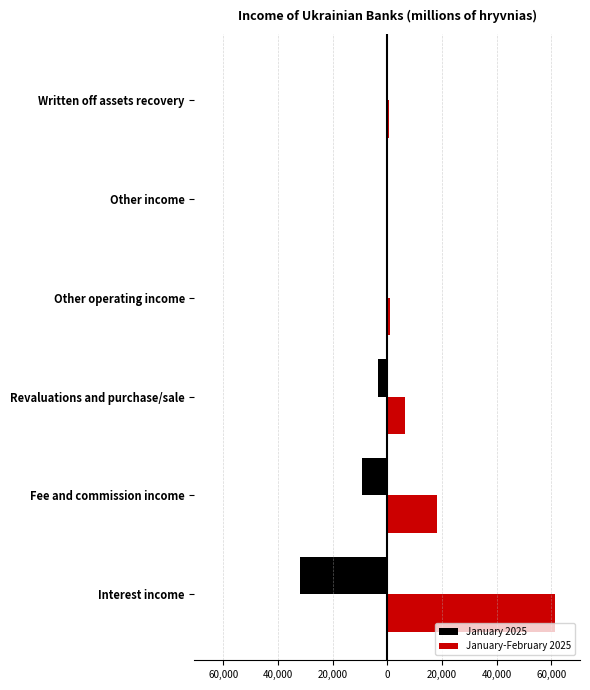

What are all the series names shown in the legend?

January 2025, January-February 2025